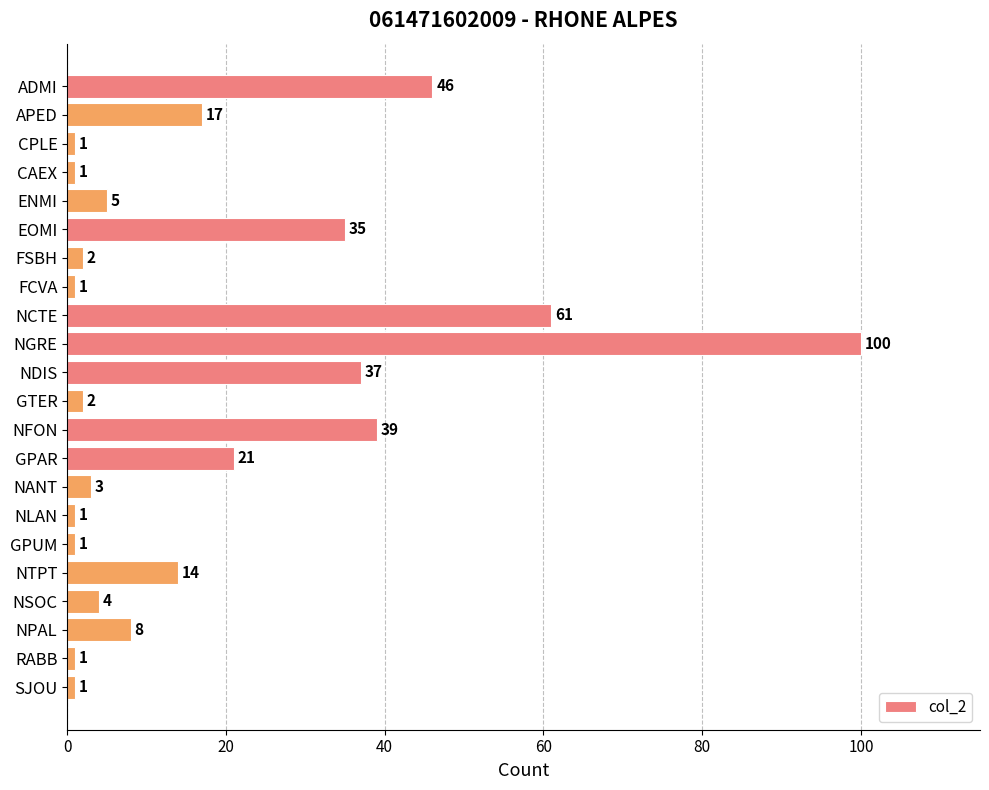

What is the average value?

18